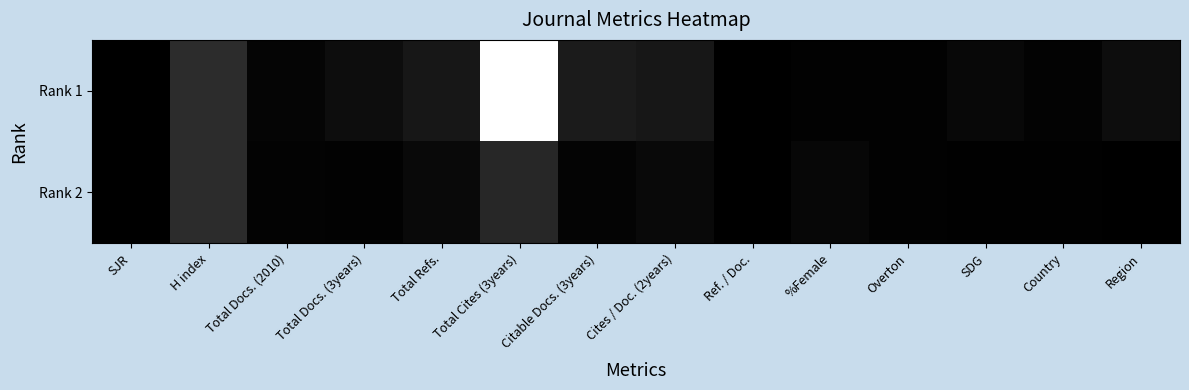

Reading right to left, transcribe all the data shown in this chart.

Rank 1: Region=91	Country=23	SDG=60	Overton=19	%Female=15	Ref. / Doc.=1	Cites / Doc. (2years)=162	Citable Docs. (3years)=188	Total Cites (3years)=1764	Total Refs.=165	Total Docs. (3years)=90	Total Docs. (2010)=41	H index=309	SJR=0
Rank 2: Region=4	Country=13	SDG=12	Overton=16	%Female=52	Ref. / Doc.=0	Cites / Doc. (2years)=64	Citable Docs. (3years)=32	Total Cites (3years)=274	Total Refs.=64	Total Docs. (3years)=17	Total Docs. (2010)=24	H index=304	SJR=0